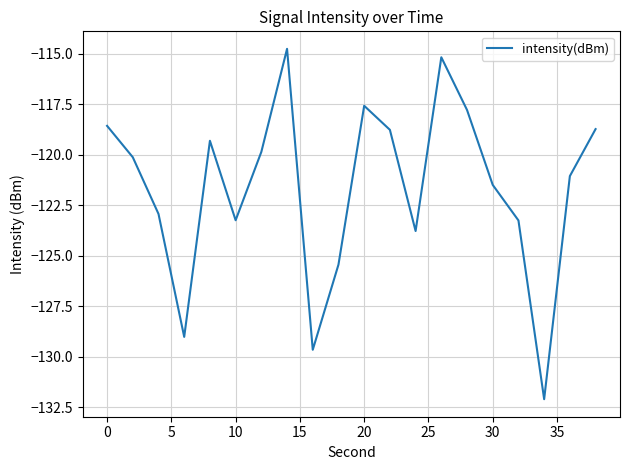

What is the smallest value displayed?

-132.1